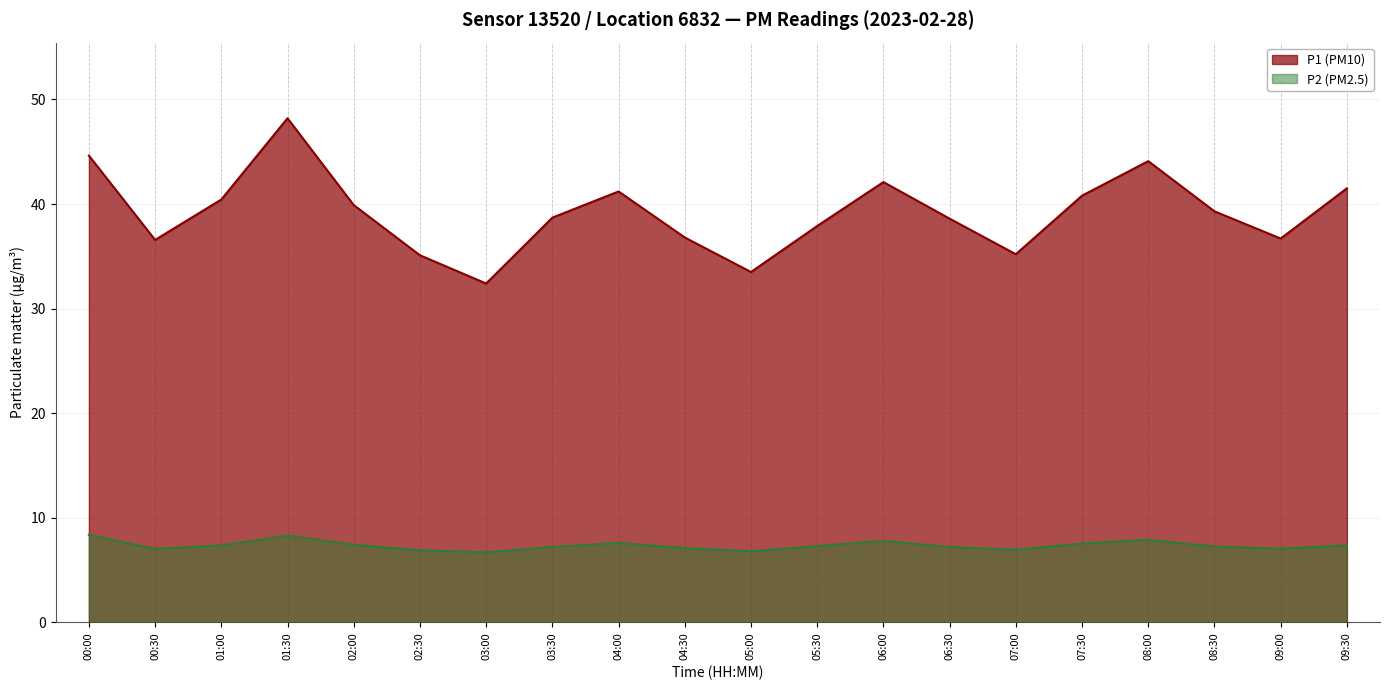

Reading left to right, list all the values displayed in this chart.

P1: 00:00=44.6	00:30=36.6	01:00=40.4	01:30=48.2	02:00=39.9	02:30=35.1	03:00=32.4	03:30=38.7	04:00=41.2	04:30=36.8	05:00=33.5	05:30=37.9	06:00=42.1	06:30=38.6	07:00=35.2	07:30=40.8	08:00=44.1	08:30=39.3	09:00=36.7	09:30=41.5
P2: 00:00=8.4	00:30=7.0	01:00=7.4	01:30=8.3	02:00=7.4	02:30=6.9	03:00=6.7	03:30=7.2	04:00=7.6	04:30=7.1	05:00=6.8	05:30=7.3	06:00=7.8	06:30=7.2	07:00=7.0	07:30=7.5	08:00=7.9	08:30=7.2	09:00=7.0	09:30=7.4